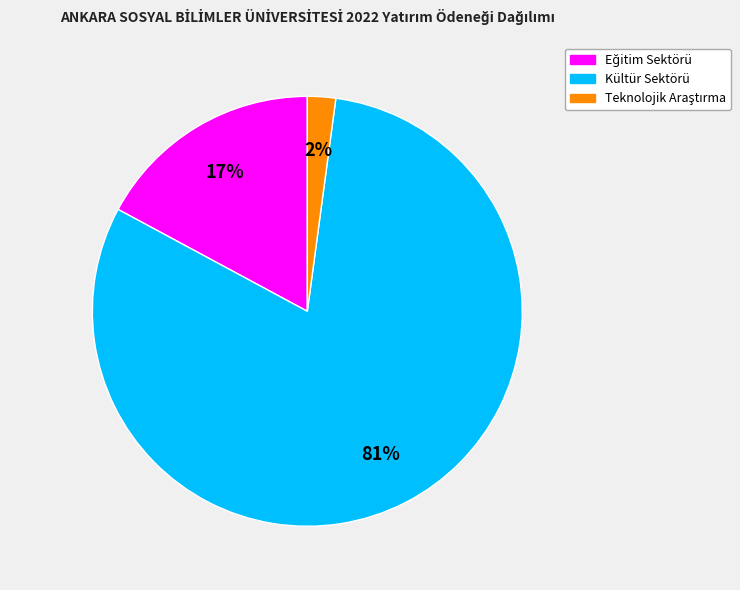

Which slice is the largest?

Kültür Sektörü